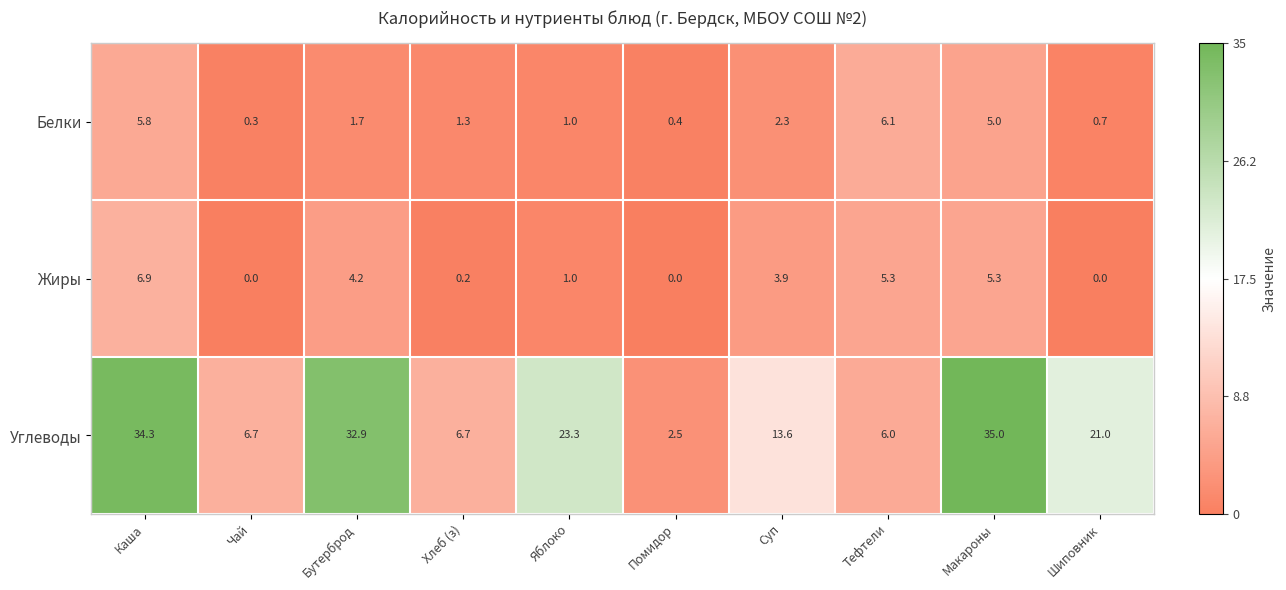

What is the minimum value for Углеводы?

2.5